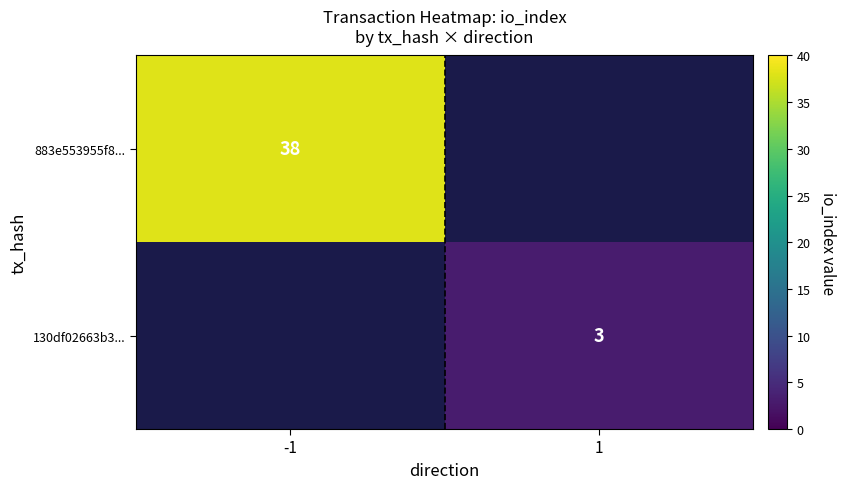

The 883e553955f8... series shows 38 at -1. True or false?

True